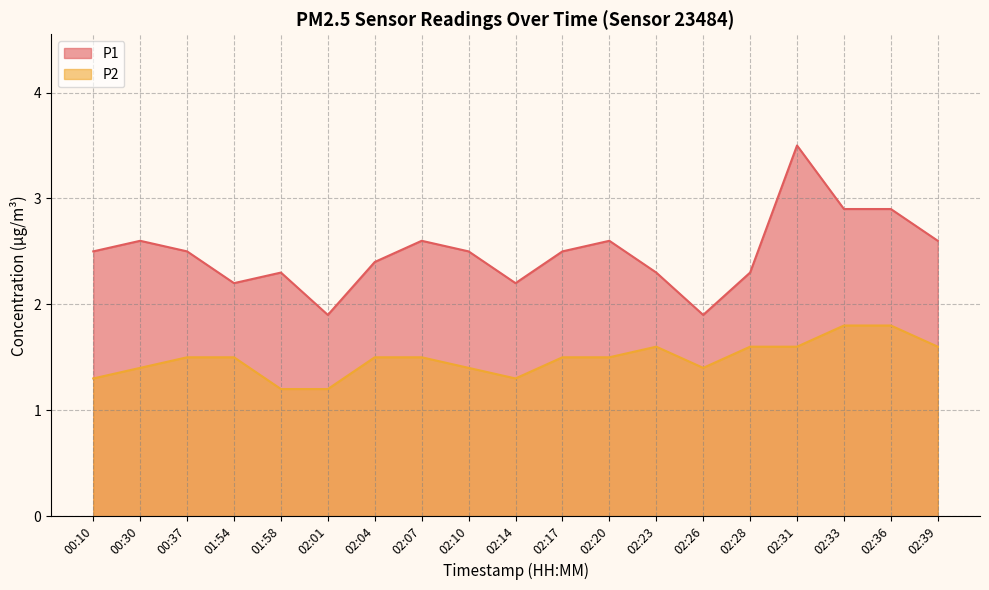

What is the greatest value displayed?

3.5